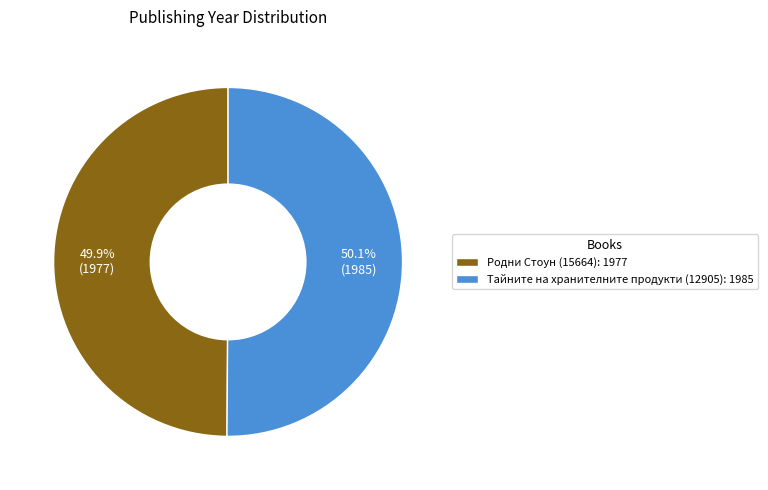

What is the ratio of the value at Тайните на хранителните продукти (12905): 1985 to the value at Родни Стоун (15664): 1977?

1.0